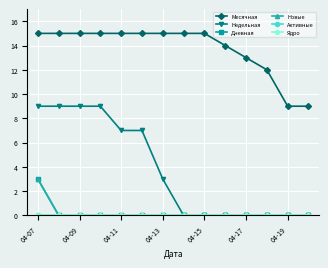

Is this an area chart (filled region under the line)?

No